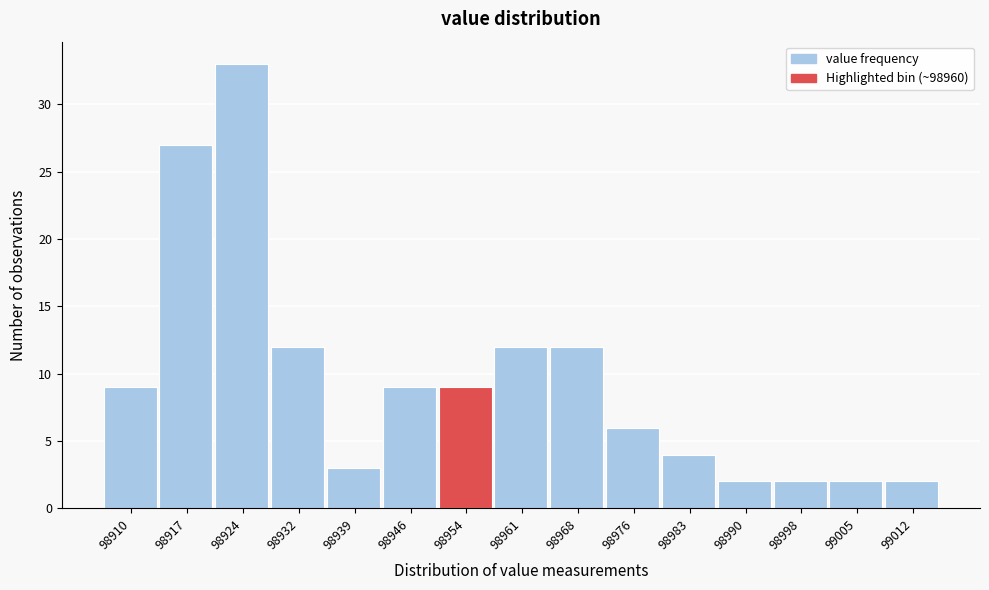

Reading left to right, list all the values displayed in this chart.

98910=9	98917=27	98924=33	98932=12	98939=3	98946=9	98954=9	98961=12	98968=12	98976=6	98983=4	98990=2	98998=2	99005=2	99012=2